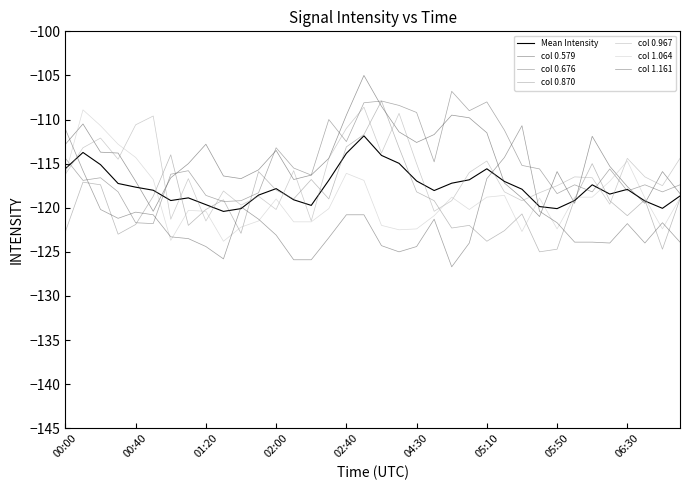

At which category does the chart reach its minimum across all series?

04:50